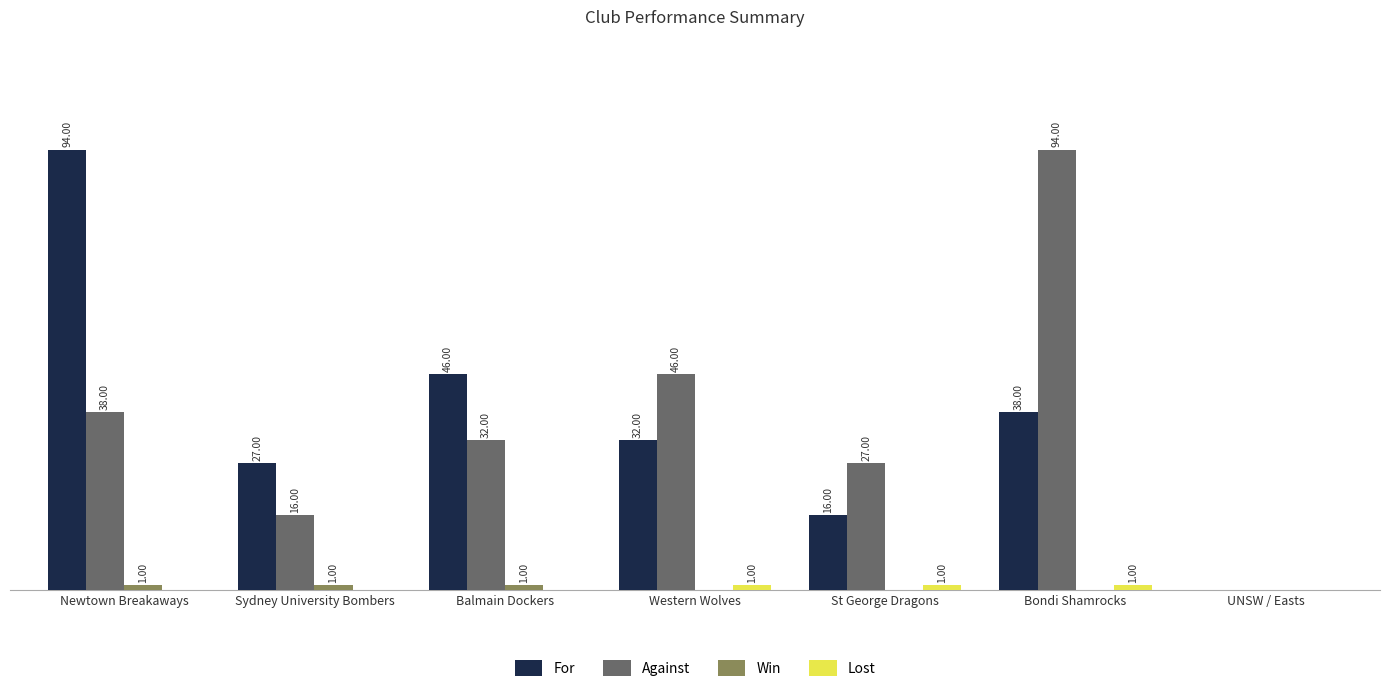

Where is For nearest to the value 47?

Balmain Dockers